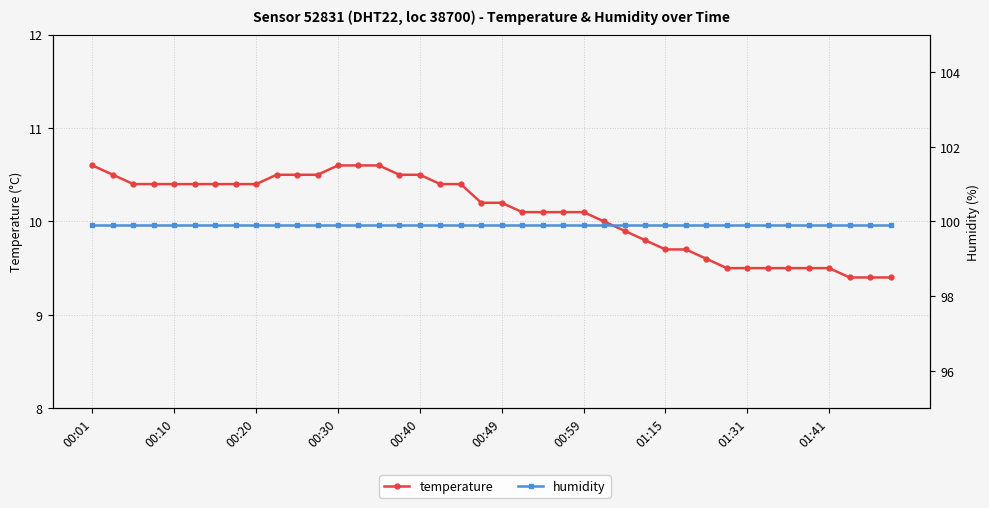

What position from the left is 27?

28